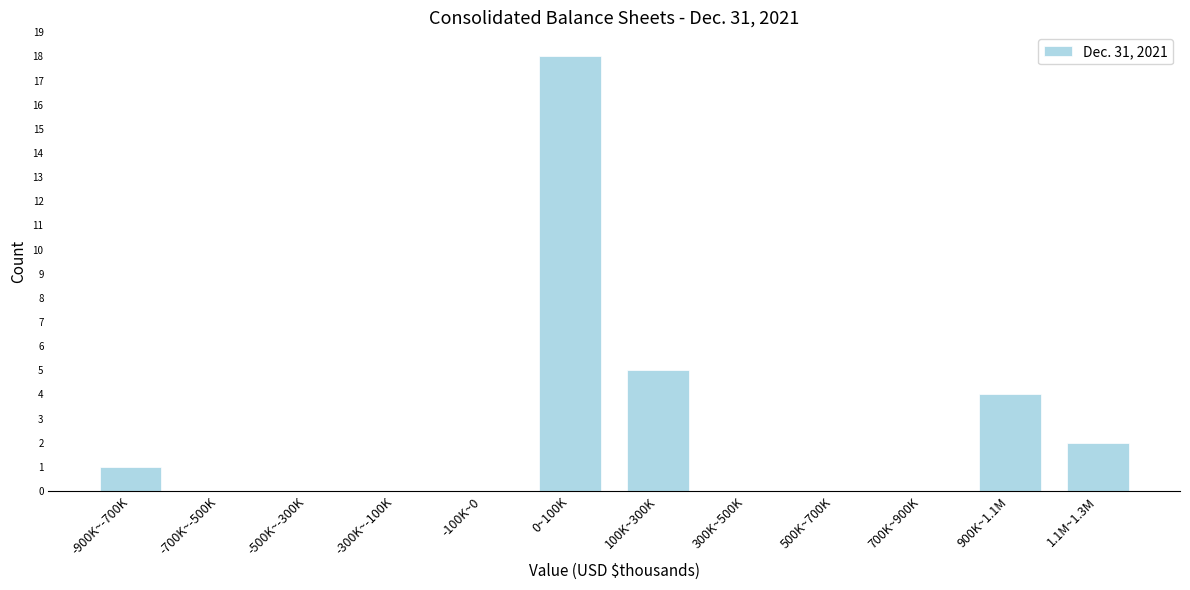

Reading left to right, extract all data points from this chart.

-900K~-700K=1	-700K~-500K=0	-500K~-300K=0	-300K~-100K=0	-100K~0=0	0~100K=18	100K~300K=5	300K~500K=0	500K~700K=0	700K~900K=0	900K~1.1M=4	1.1M~1.3M=2